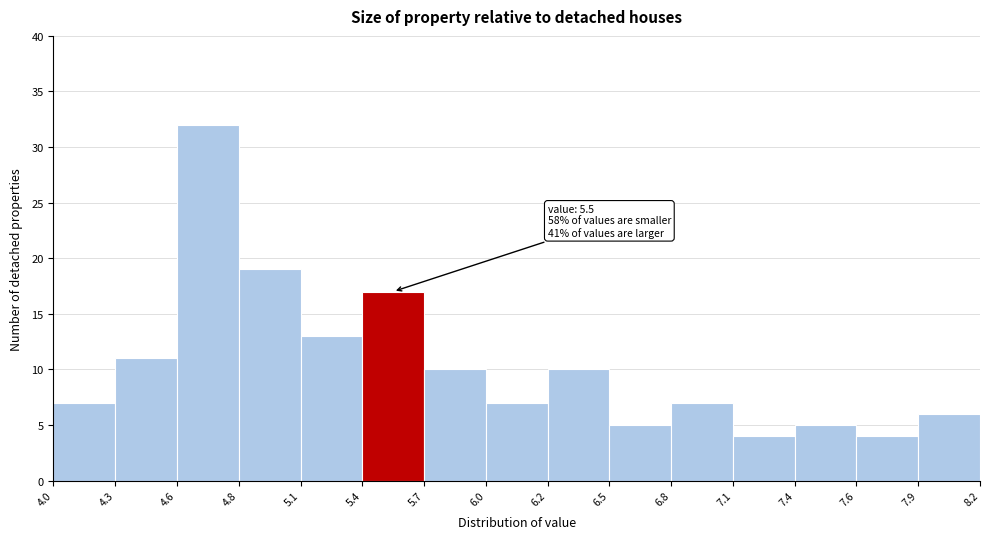

Over which range of the x-axis is the bar tallest?

4.6 to 4.8